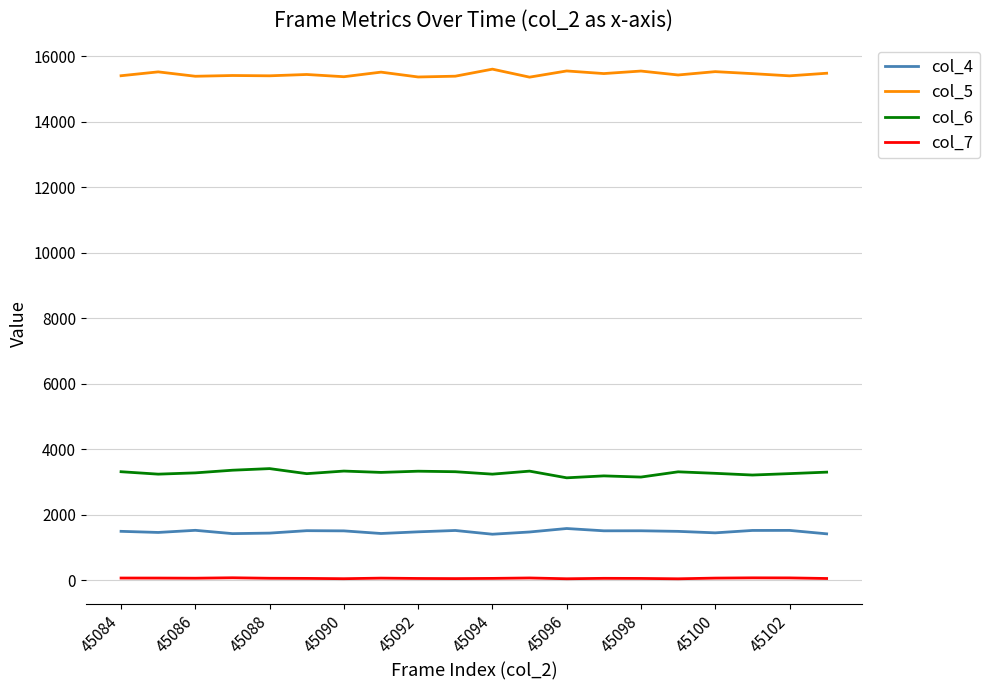

True or false: col_5 and col_6 cross at least once.

False